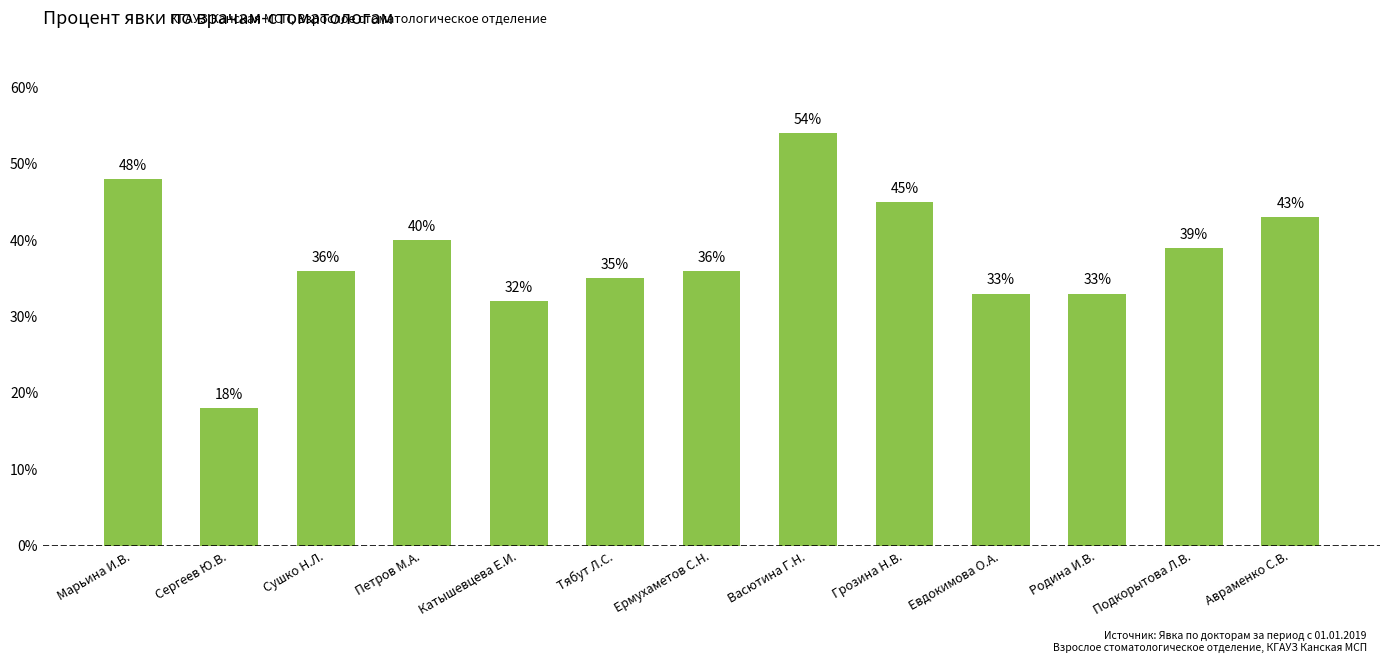

What is the ratio of the value at Сушко Н.Л. to the value at Марьина И.В.?

0.8